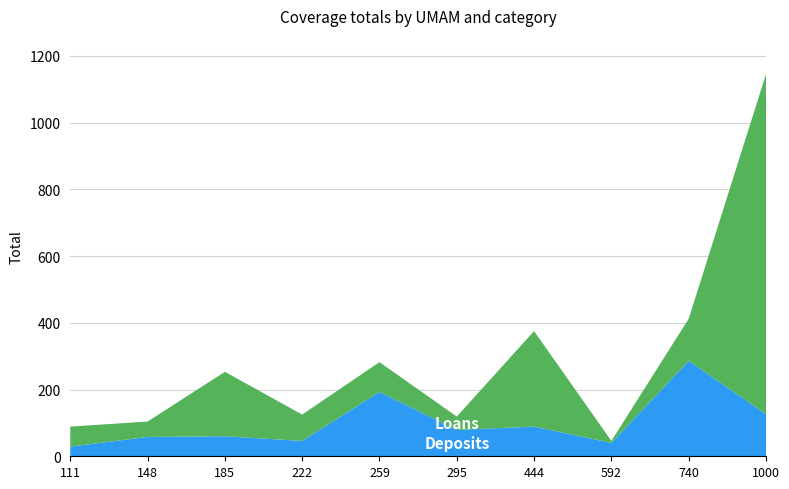

Reading left to right, extract all data points from this chart.

Loans: 111=60	148=46	185=193	222=79	259=89	295=40	444=286	592=6	740=126	1000=1019
Deposits: 111=29	148=58	185=60	222=46	259=193	295=79	444=89	592=40	740=286	1000=126